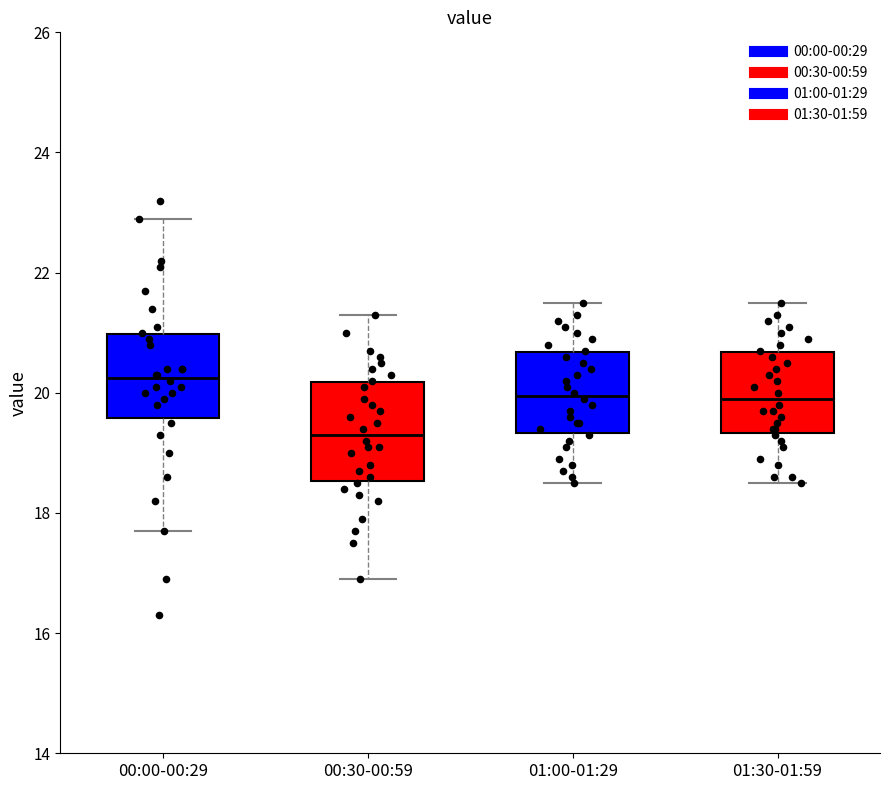

Reading left to right, transcribe this box plot: for each box, give where its median line is, the range the box spans, and where its two whiskers end, as read against the y-axis. The values are not printed on the chart, so give them approximately, as read against the axis.

00:00-00:29: median 20.2, box 19.6 to 21.0, whiskers 17.8 to 23.0
00:30-00:59: median 19.4, box 18.6 to 20.2, whiskers 17.0 to 21.4
01:00-01:29: median 20.0, box 19.4 to 20.6, whiskers 18.6 to 21.6
01:30-01:59: median 20.0, box 19.4 to 20.6, whiskers 18.6 to 21.6